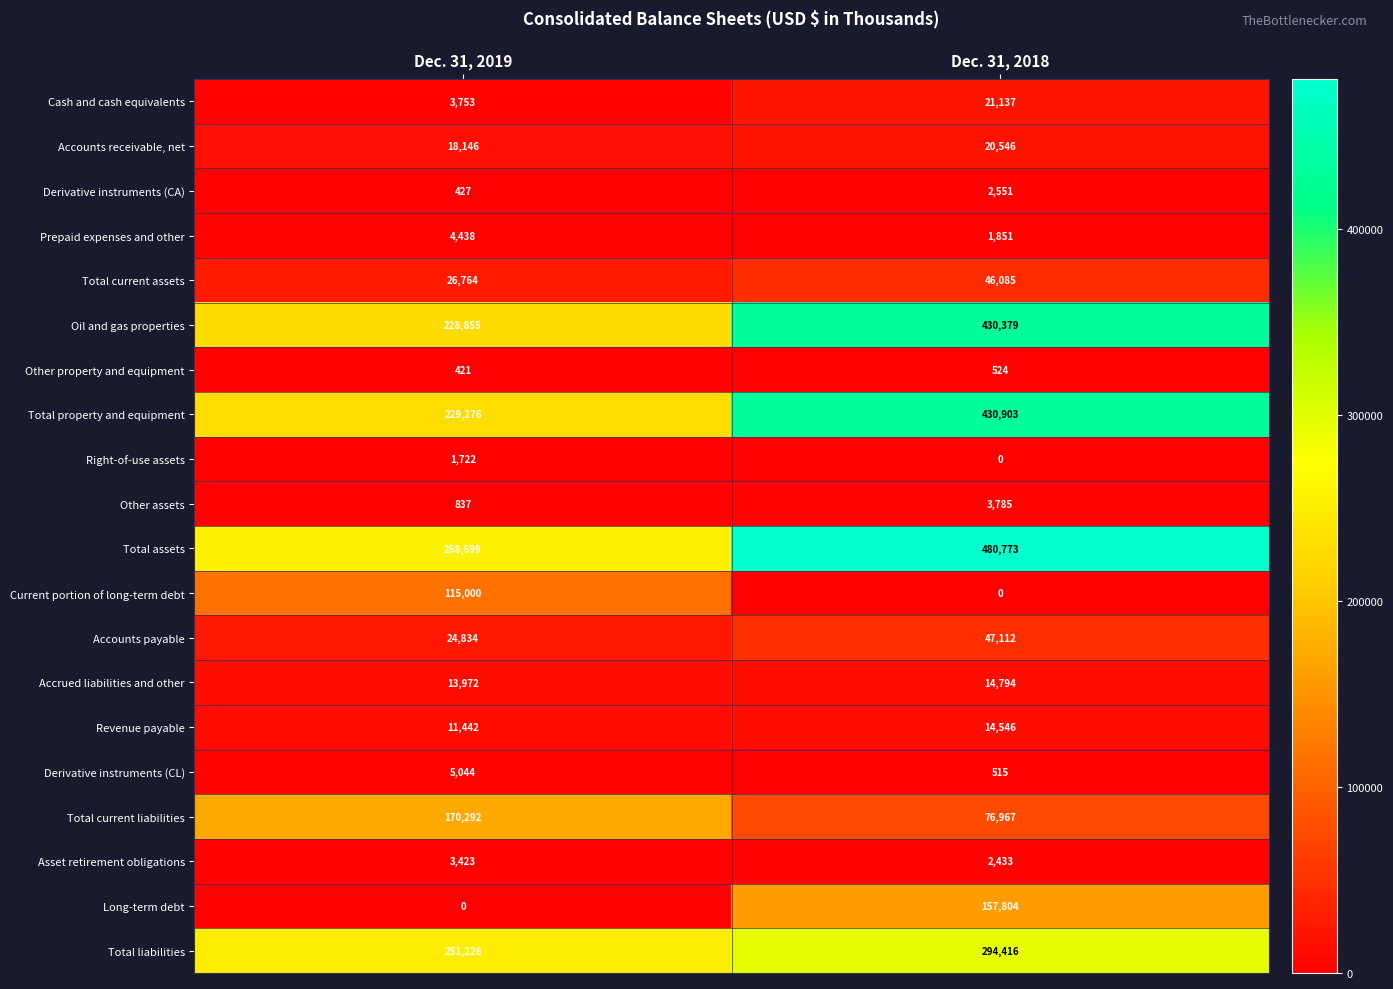

Which series has the largest range (max minus min)?

Total assets